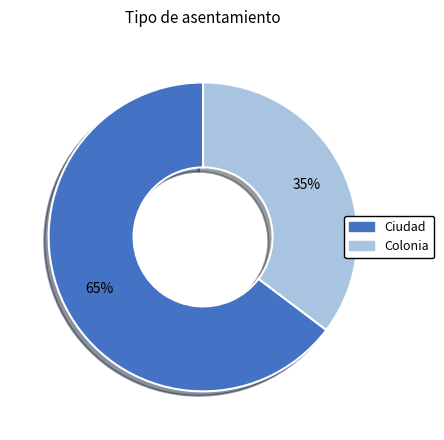

Count the number of slices in the pie.

2